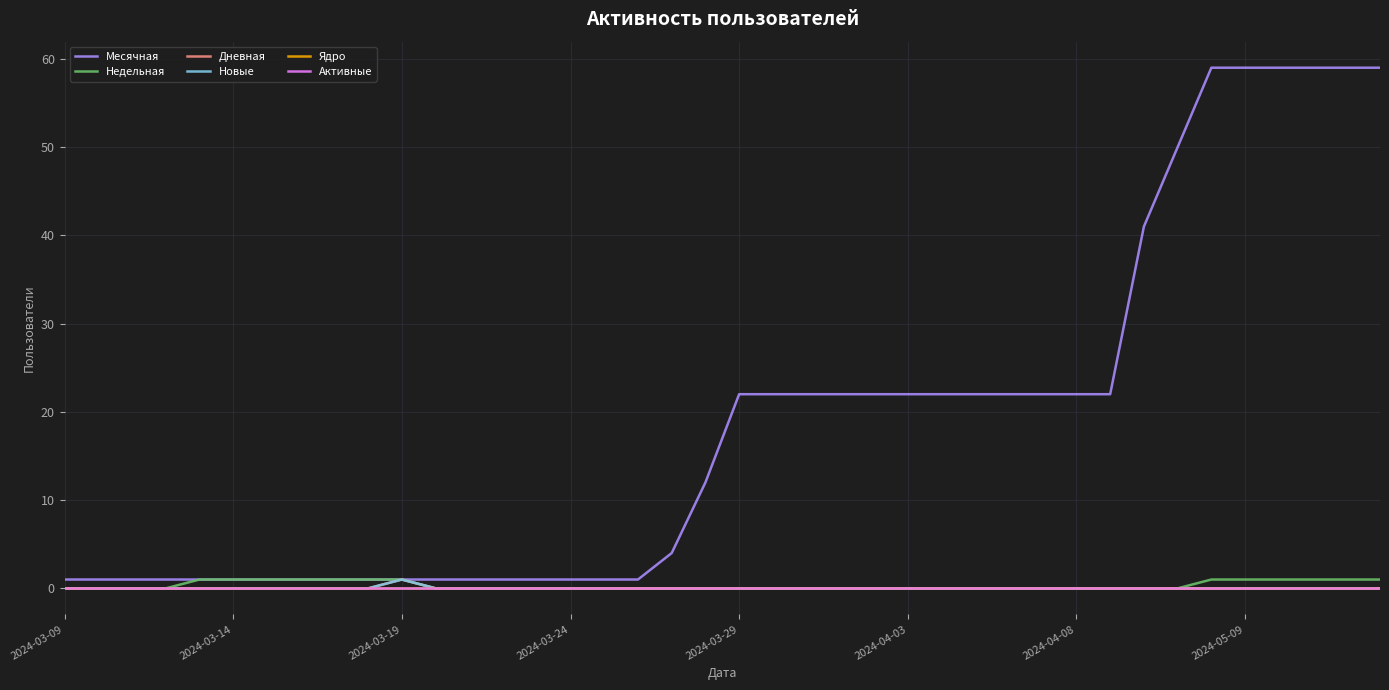

Is this an area chart (filled region under the line)?

No